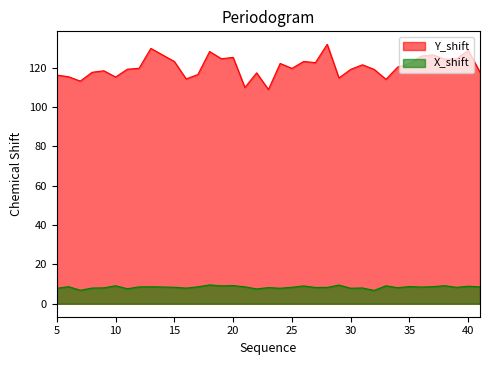

What is the minimum value for X_shift?

6.8